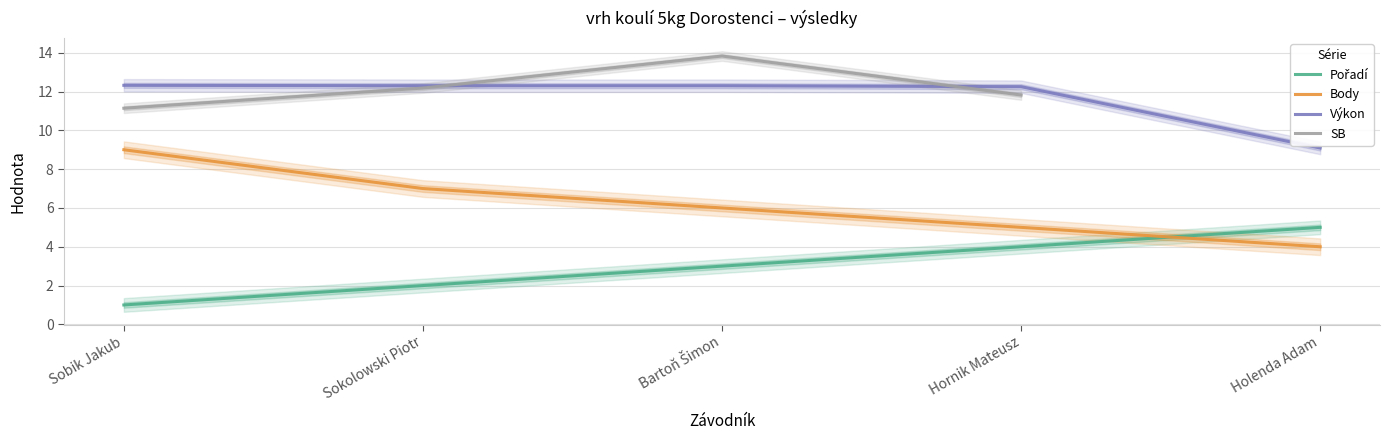

True or false: Výkon and Body cross at least once.

False